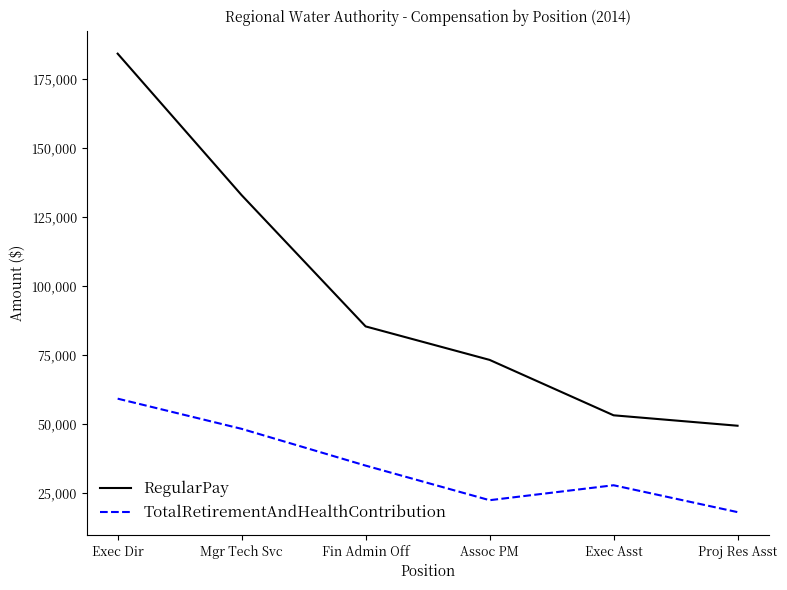

Rank the series at Proj Res Asst from lowest to highest value.

TotalRetirementAndHealthContribution, RegularPay